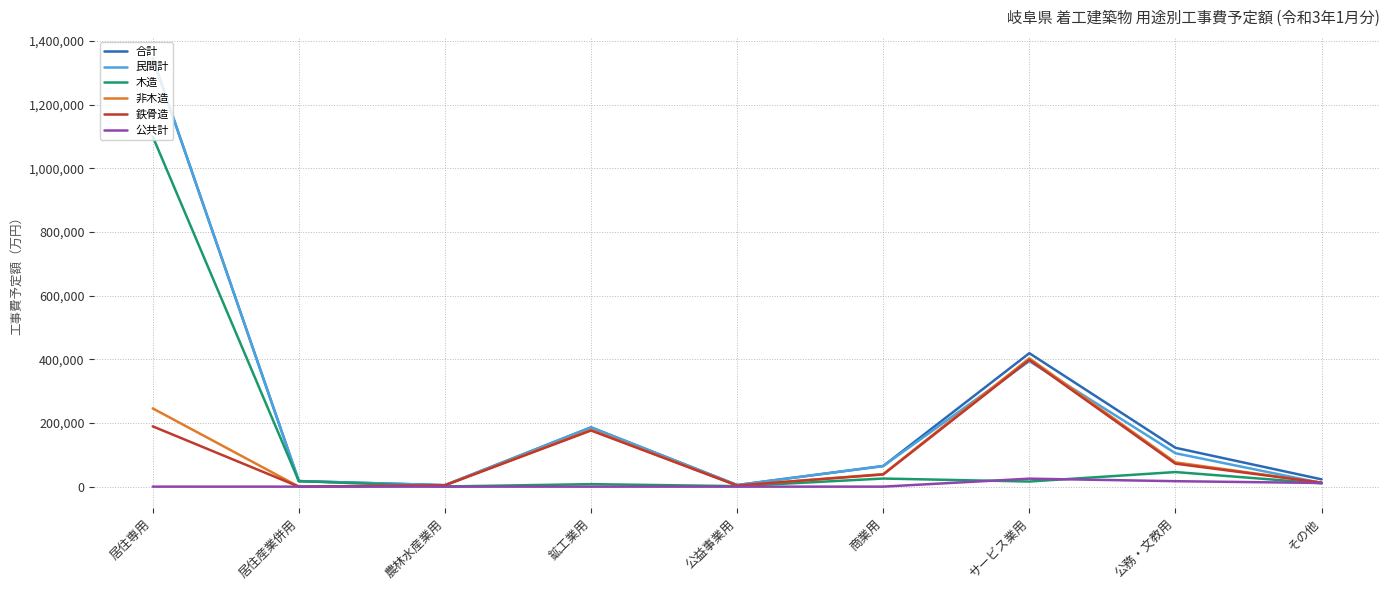

What value does the 公共計 series have at サービス業用?

25050